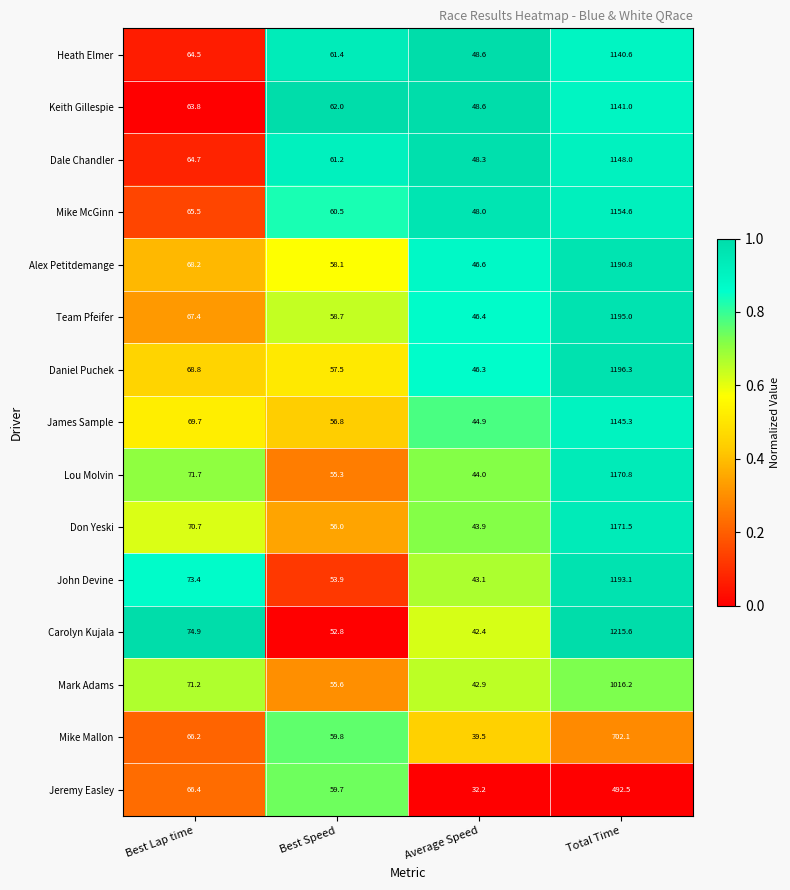

How many series are shown in this chart?

15